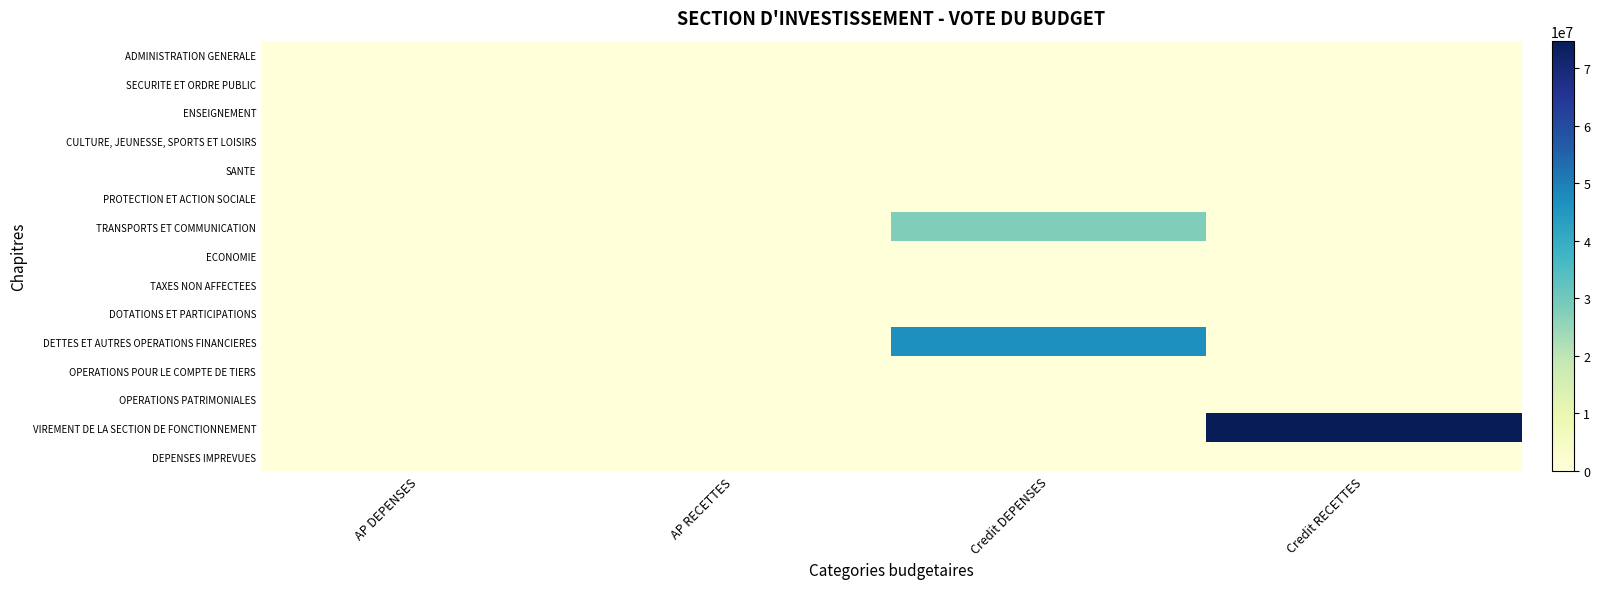

At how many categories does at least one series exceed 54428128?

1